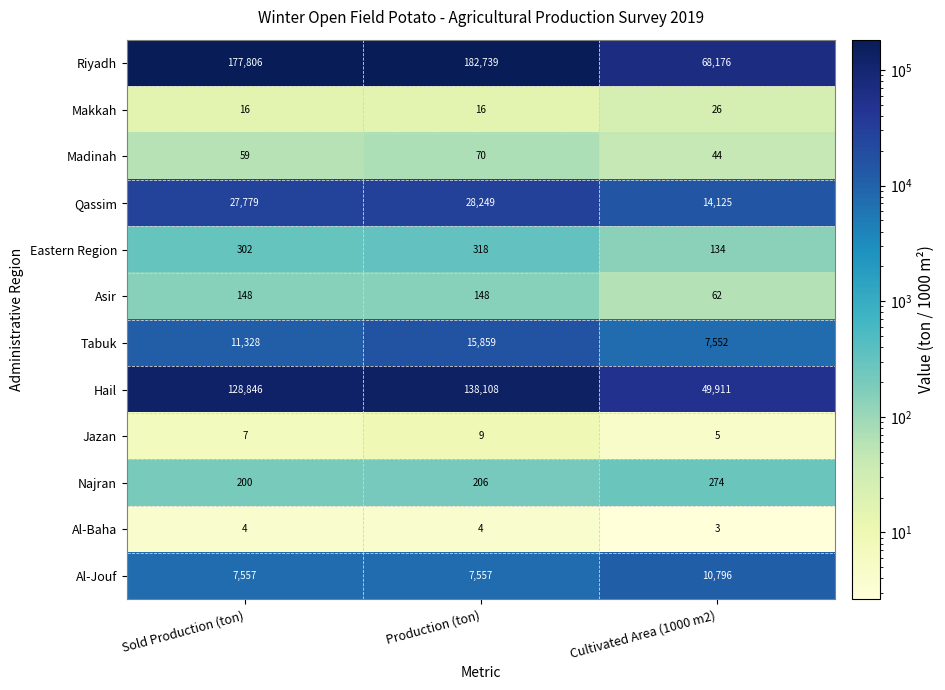

The Asir series shows 103 at Sold Production (ton). True or false?

False